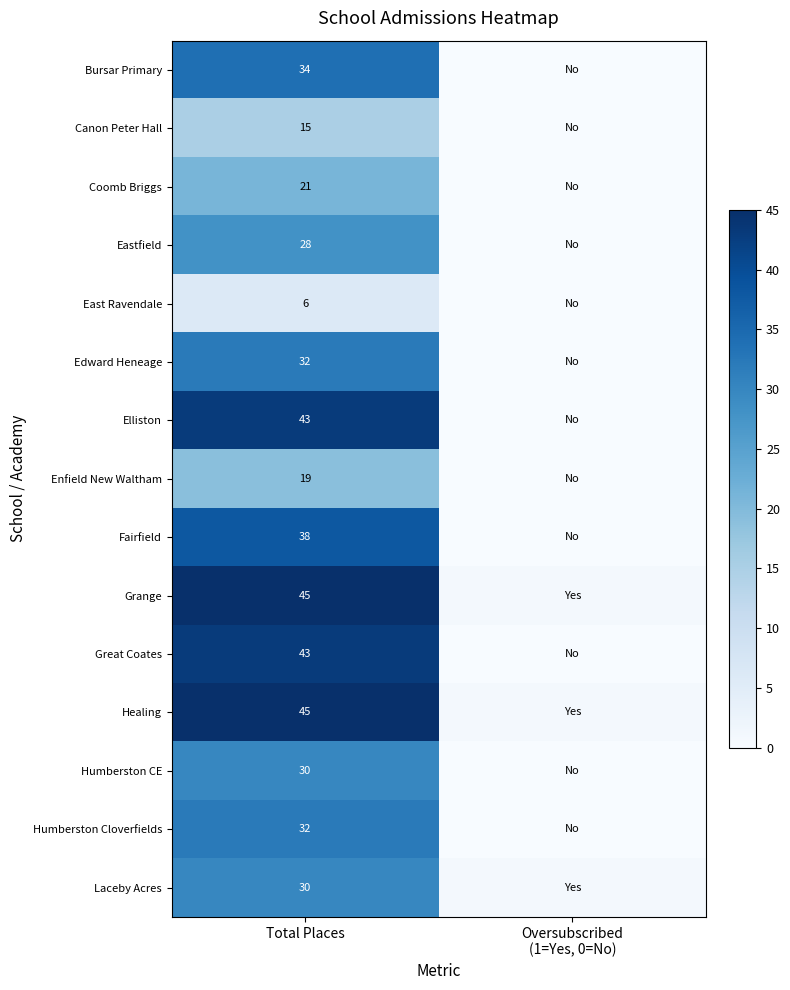

Which label corresponds to the smallest value in the chart?

Oversubscribed
(1=Yes, 0=No)